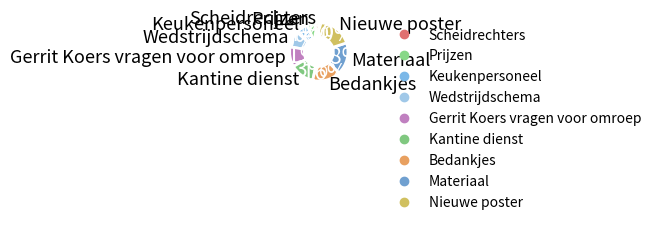

To the nearest percent, what is the difference between the largest and smallest slice percentages?

18%